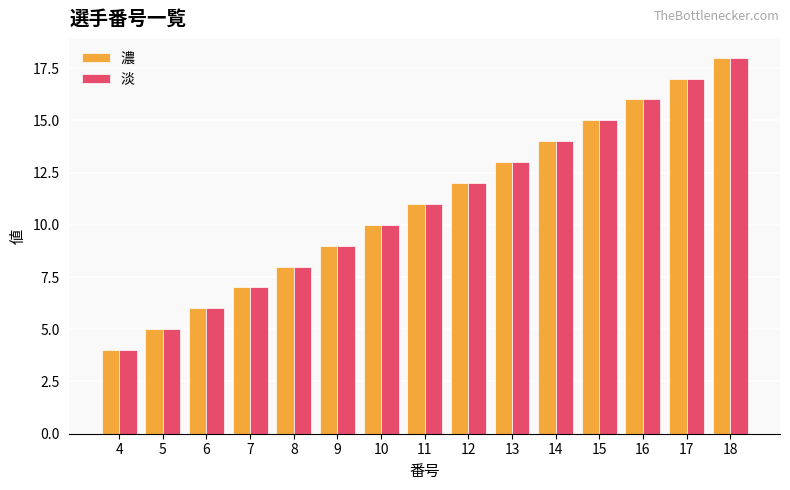

What is the difference between the maximum and minimum values in the 淡 series?

14